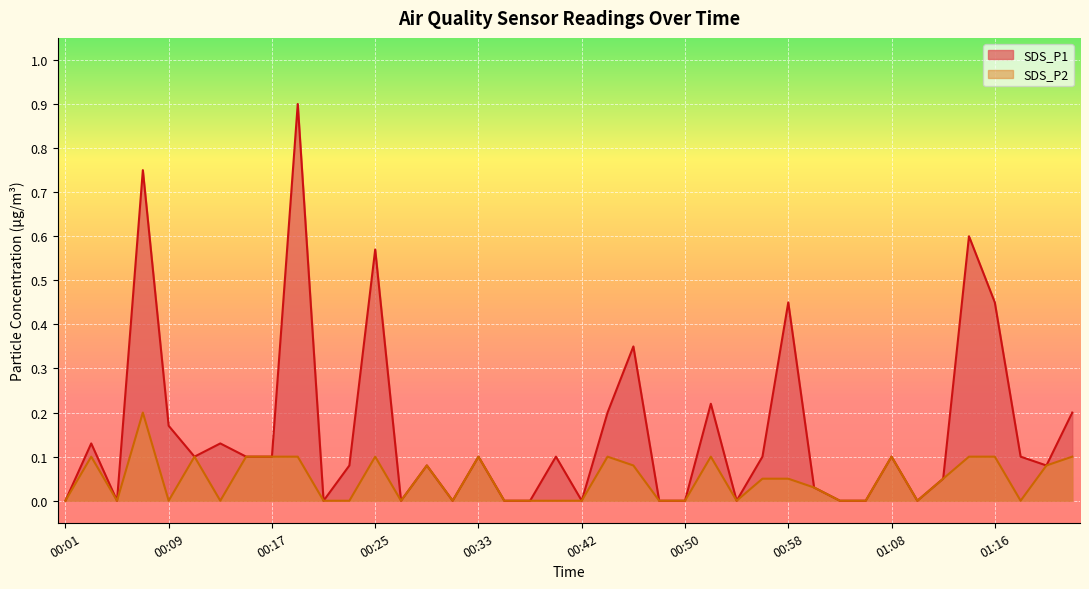

Count the number of categories in the chart.

40